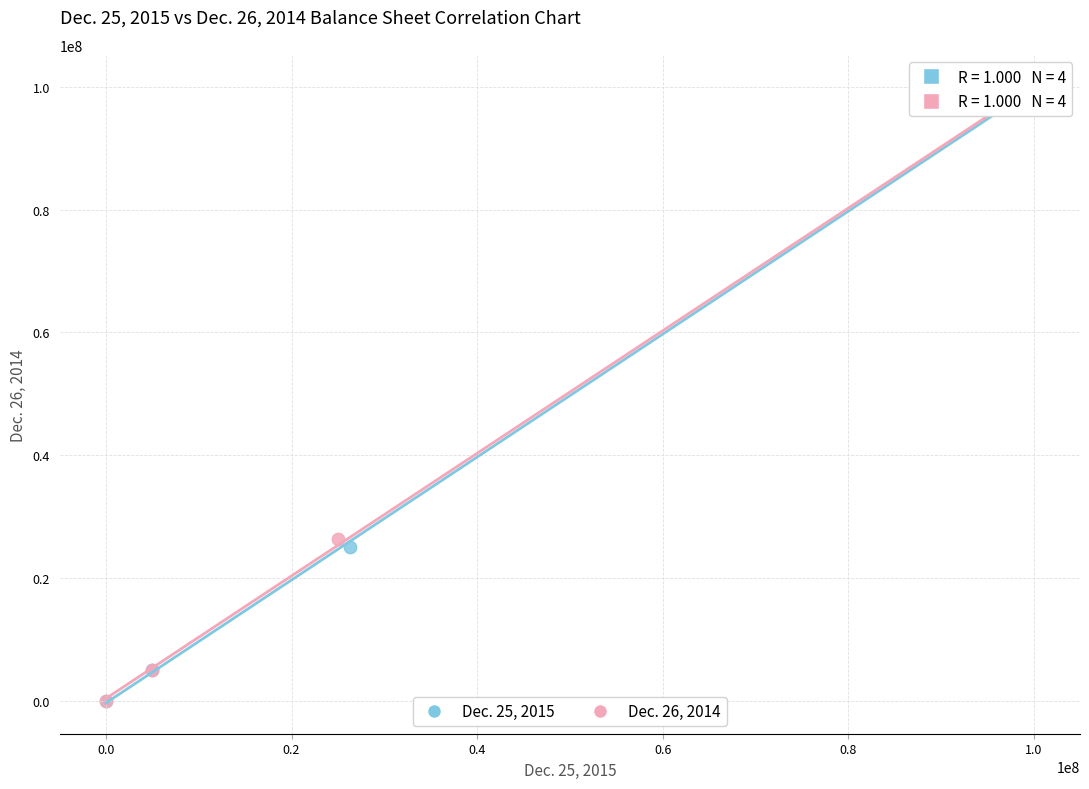

What are all the series names shown in the legend?

Dec. 25, 2015, Dec. 26, 2014